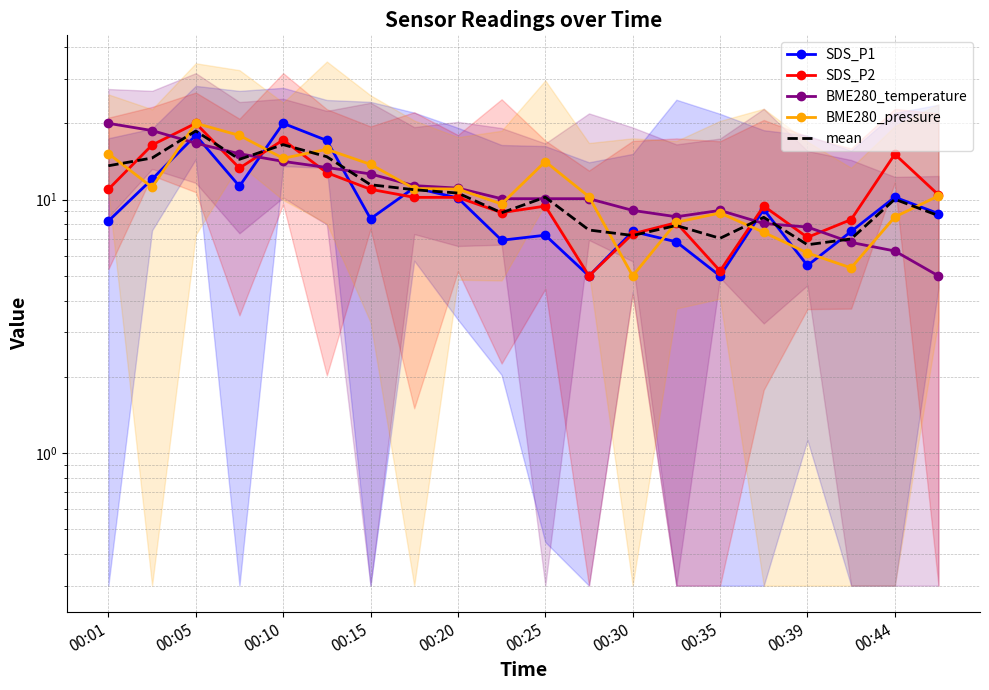

How many data points in mean are less than 10?

9